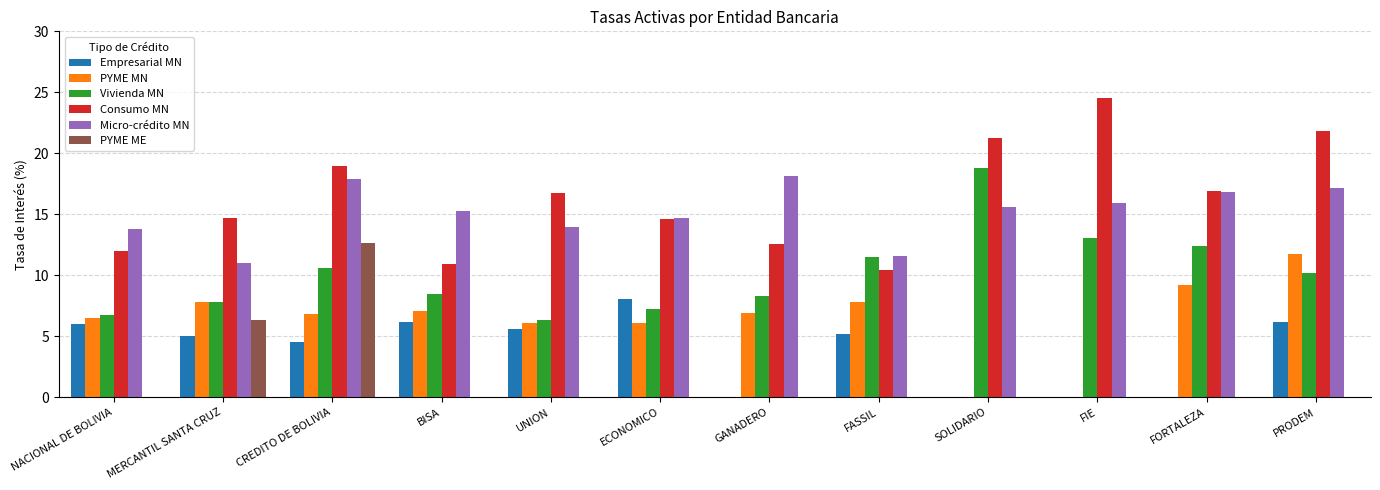

Which series has the largest total across all categories?

Consumo MN